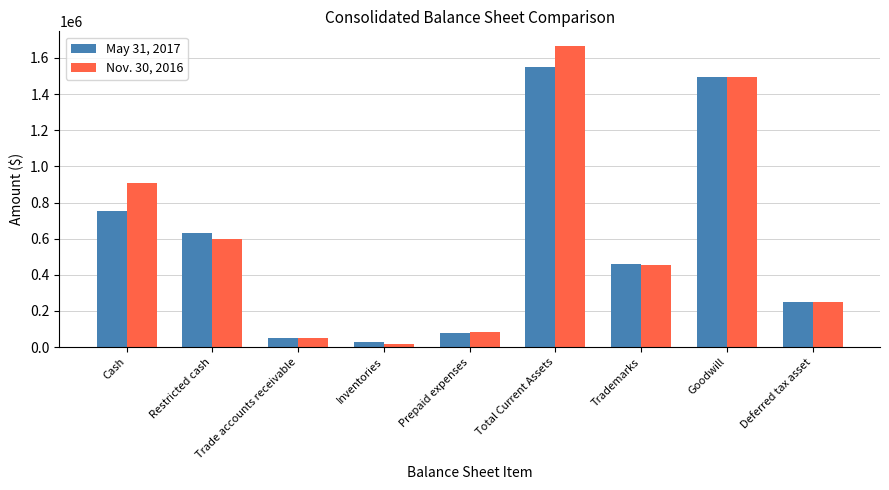

The Nov. 30, 2016 series shows 81021 at Prepaid expenses. True or false?

True